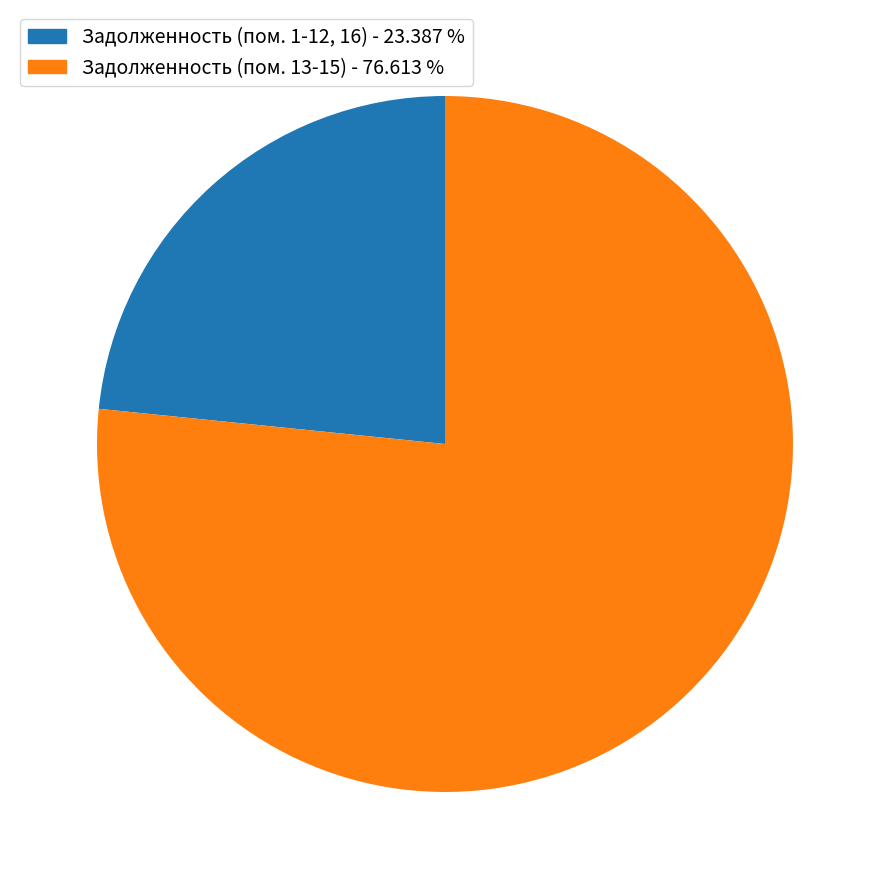

What is the smallest slice in the pie chart?

Задолженность (пом. 1-12, 16) - 23.387 %